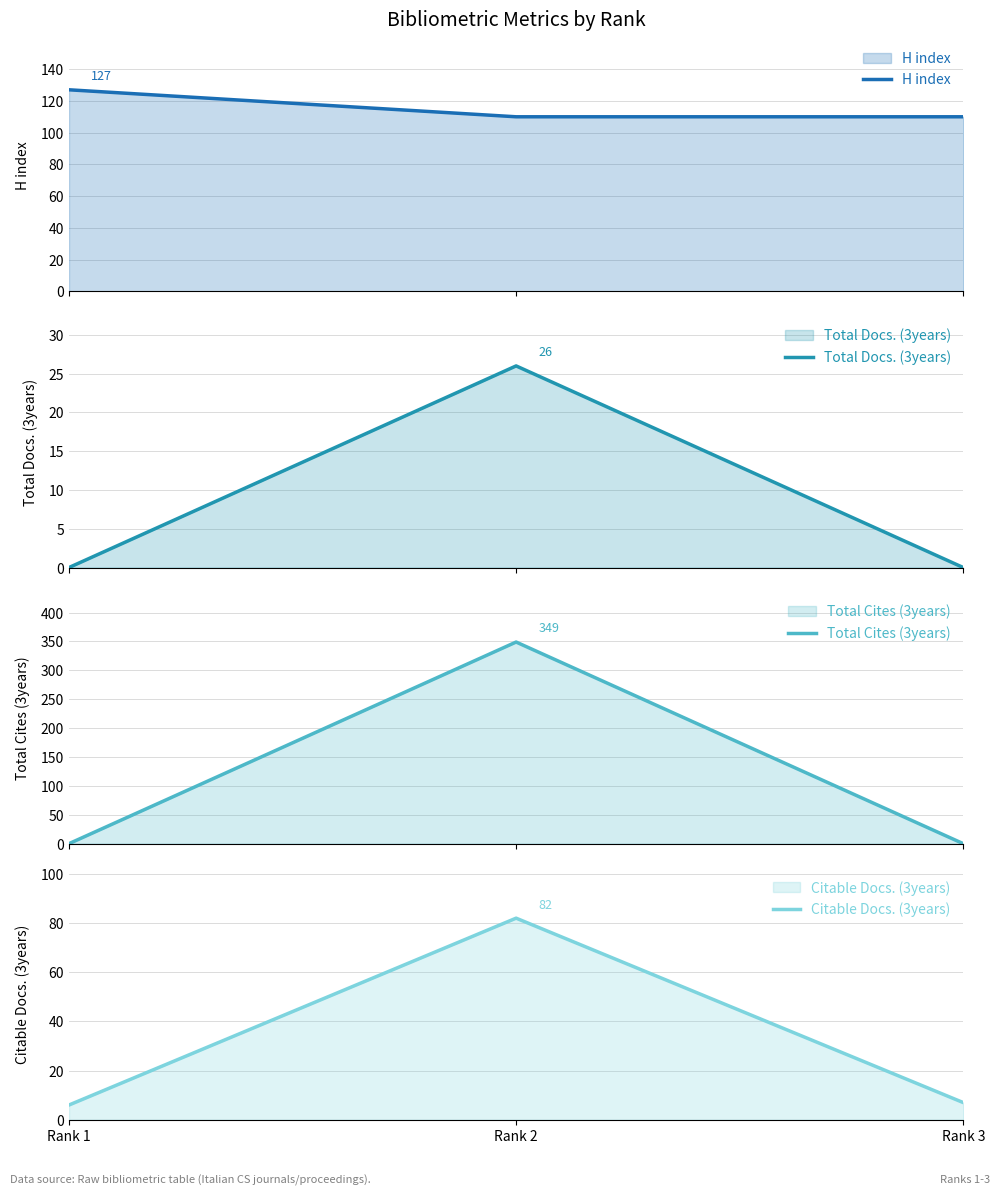

At how many categories does at least one series exceed 158?

1